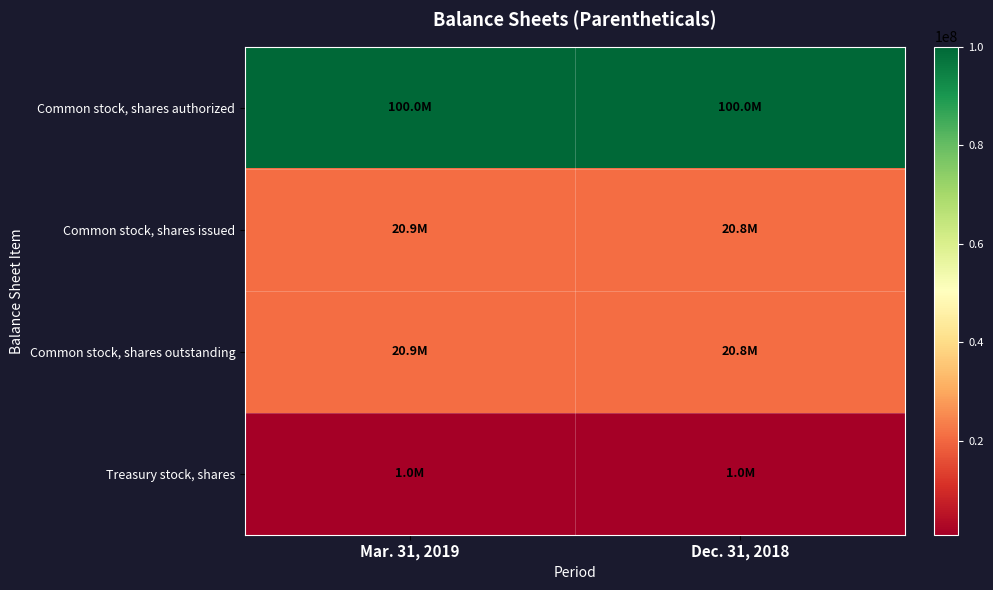

Which series has the largest total across all categories?

Common stock, shares authorized